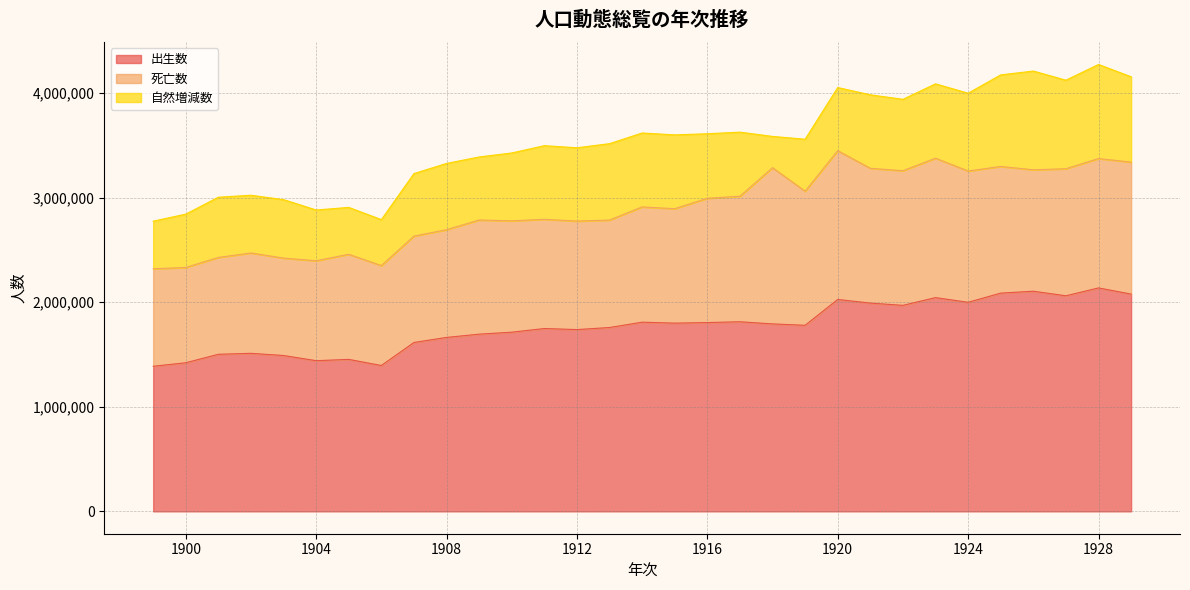

Rank the series at 1916 from lowest to highest value.

自然増減数, 死亡数, 出生数